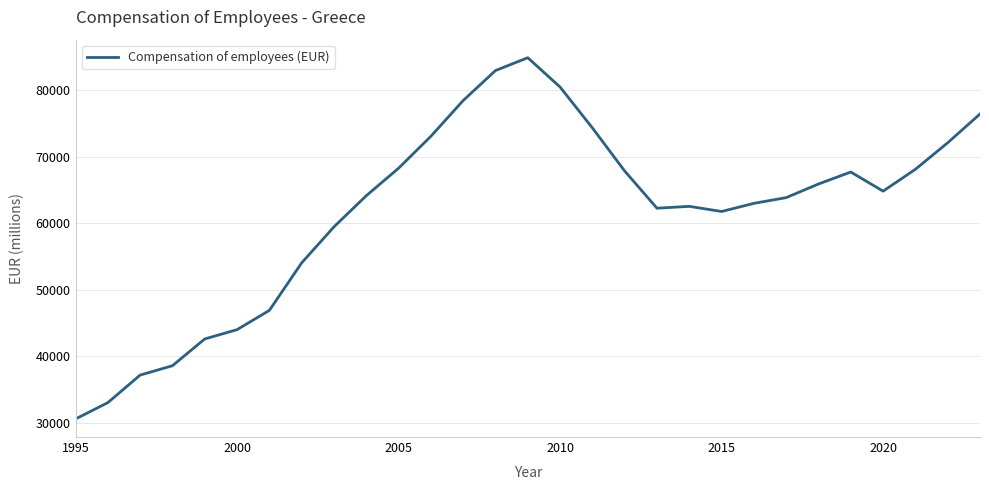

What is the smallest value displayed?

30594.4